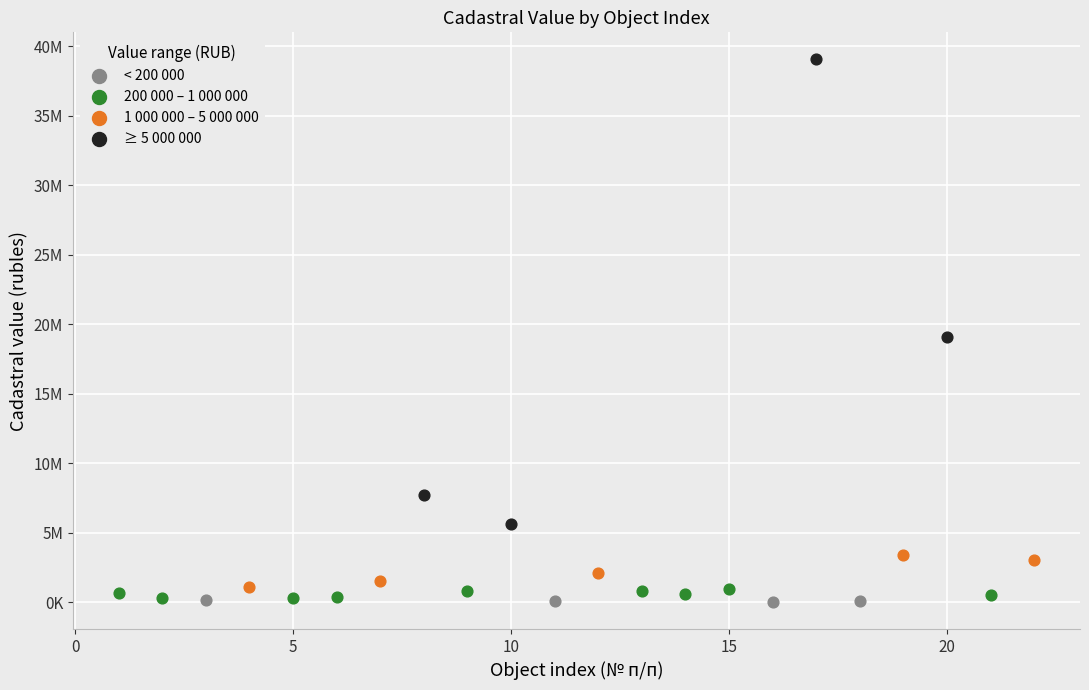

What are all the series names shown in the legend?

< 200 000, 200 000 – 1 000 000, 1 000 000 – 5 000 000, ≥ 5 000 000